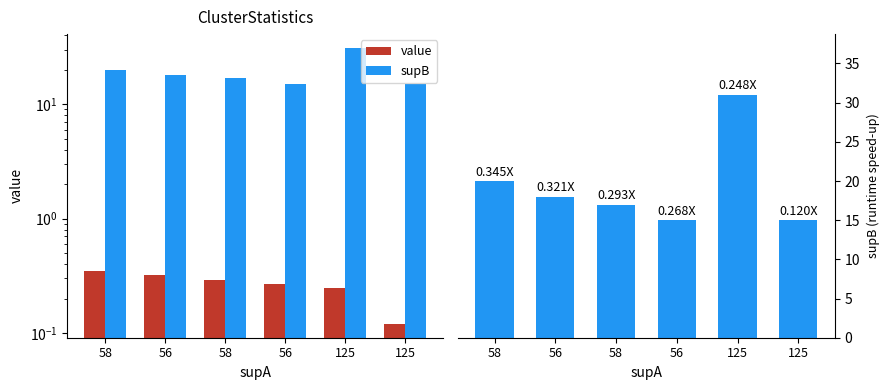

Which series has the widest spread of values?

supB